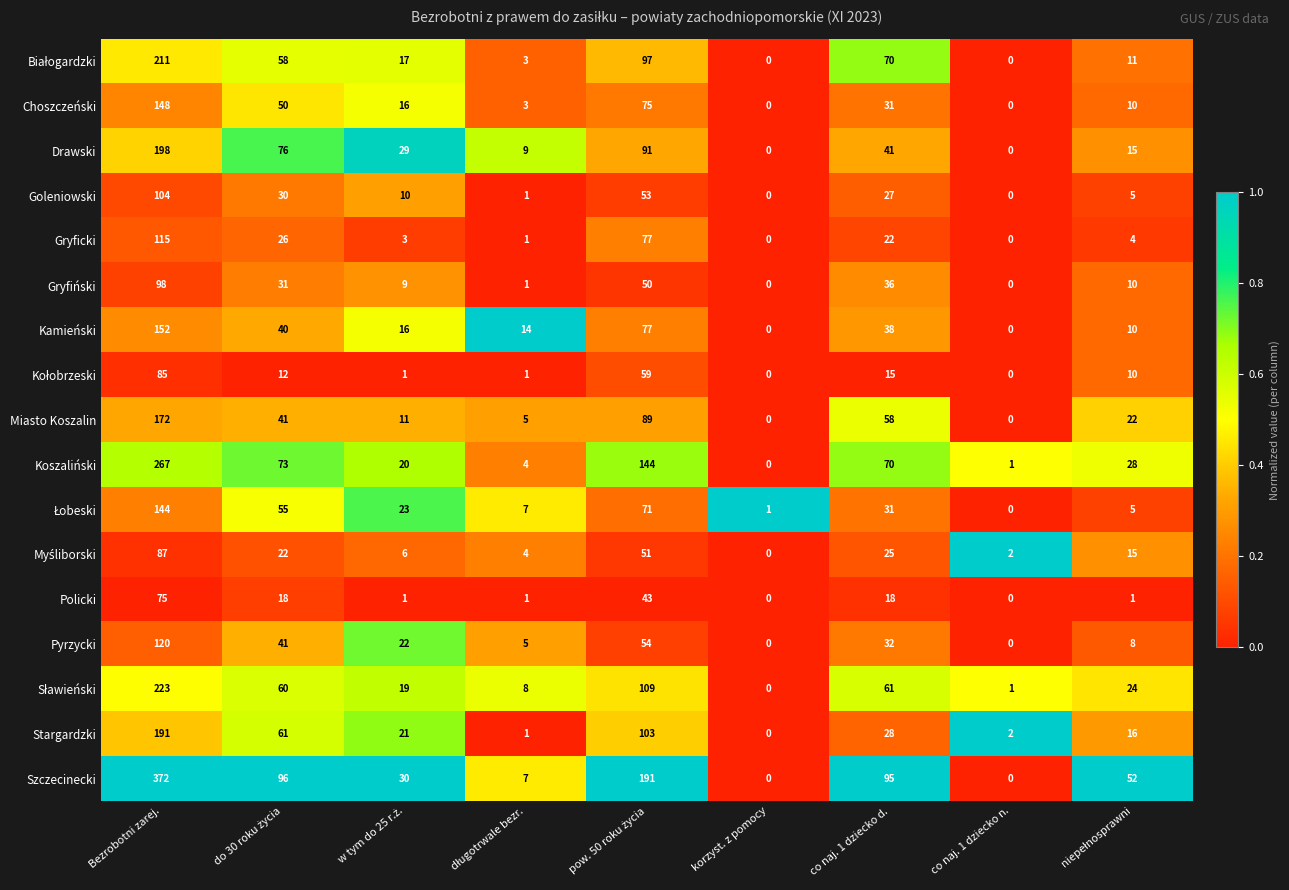

At which label does Gryficki first exceed 4?

Bezrobotni zarej.